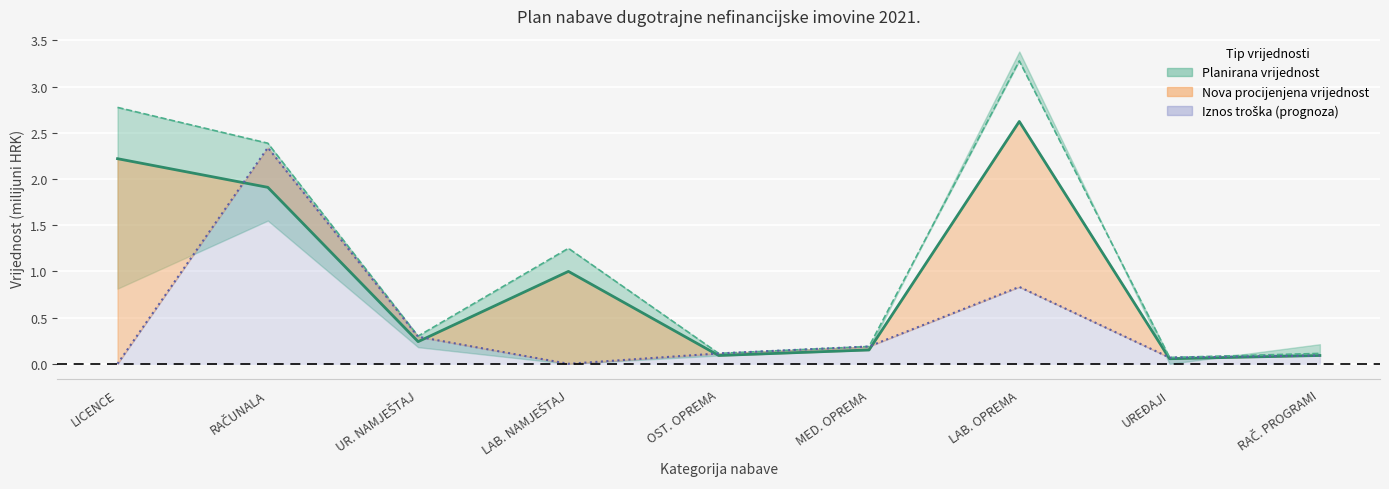

How many distinct data groups are displayed?

3